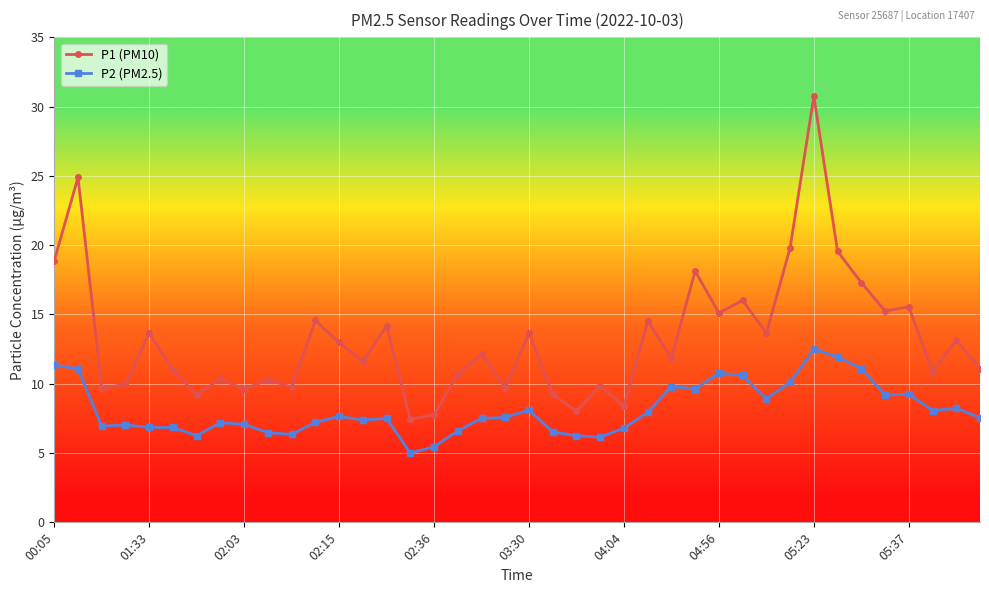

Which series has the widest spread of values?

P1 (PM10)